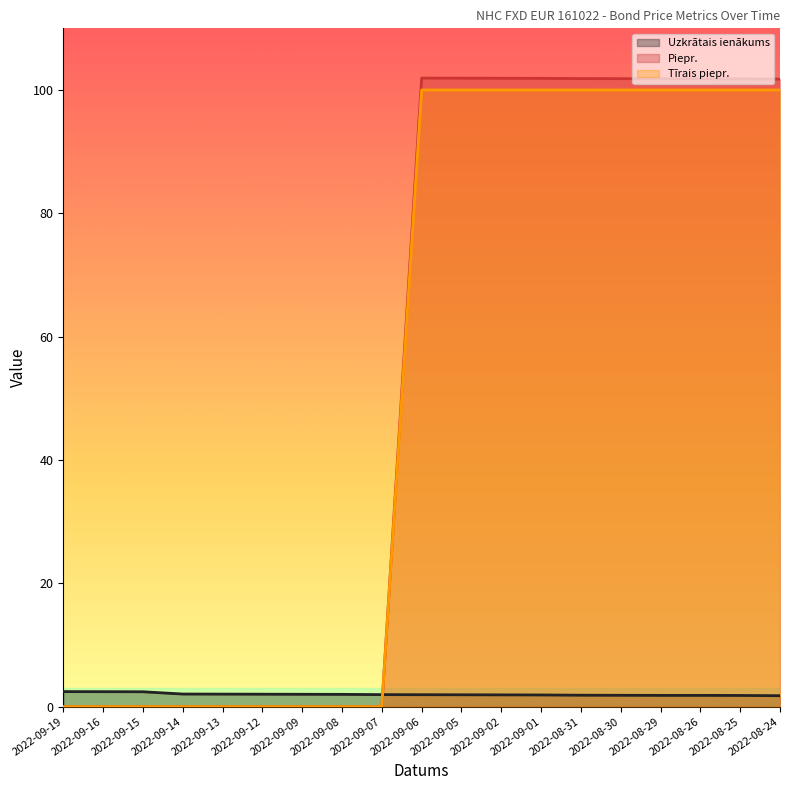

At which category is the sum across all series the highest?

2022-09-06